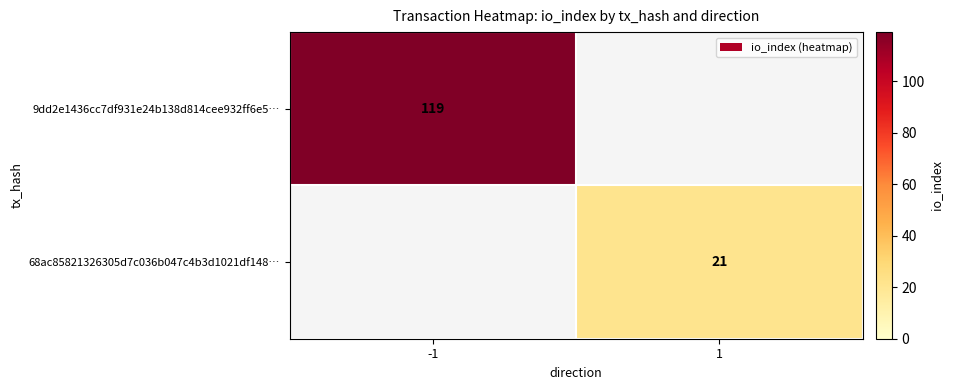

The 68ac85821326305d7c036b047c4b3d1021df148… series shows 21 at 1. True or false?

True